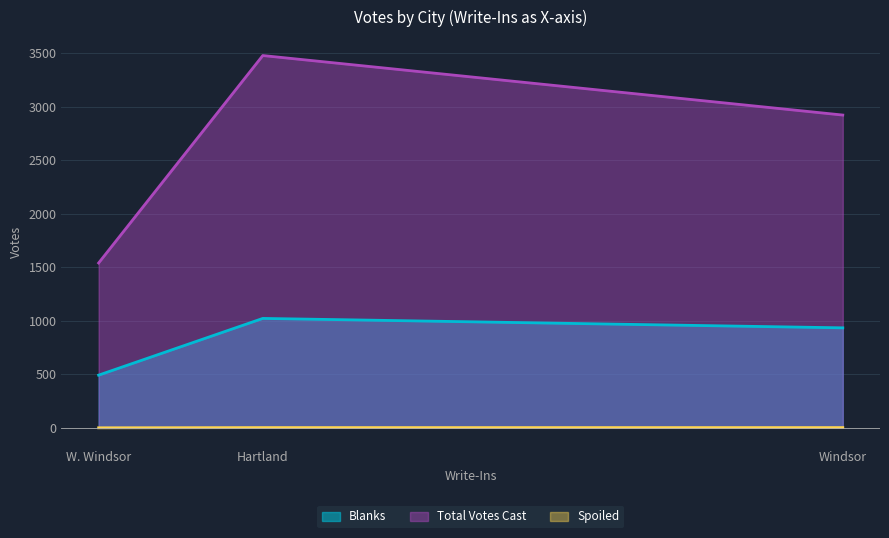

Which category has the highest value in the Blanks series?

Hartland